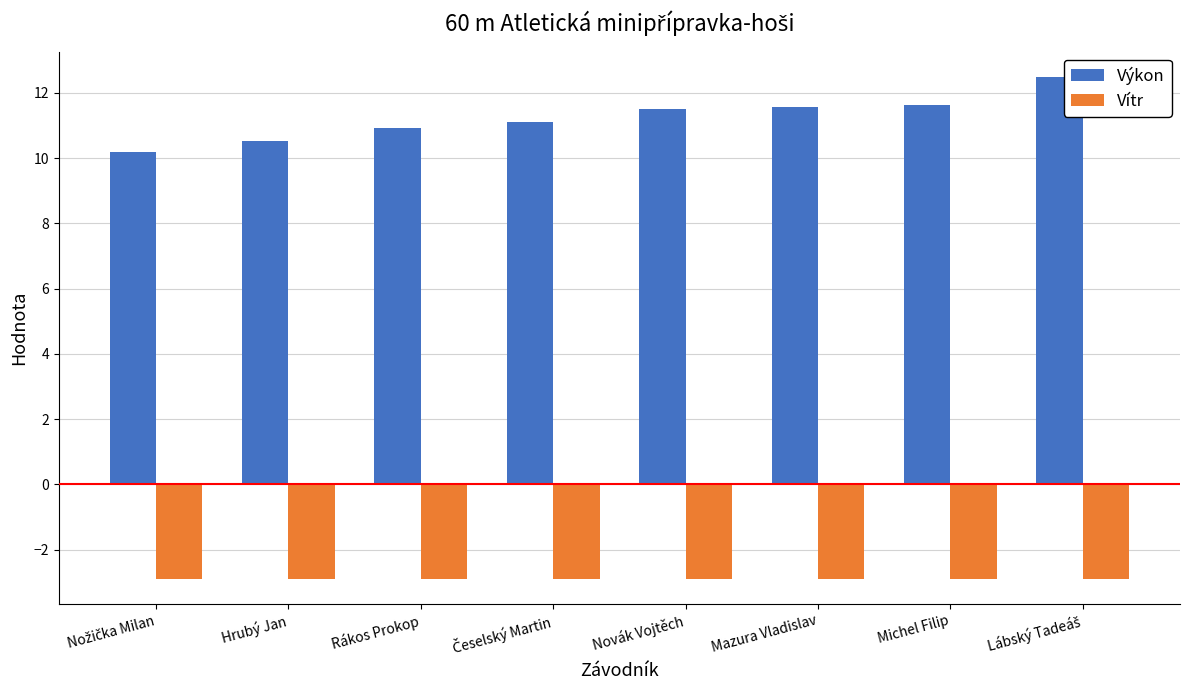

The value of Výkon at Hrubý Jan is 10.5. True or false?

True